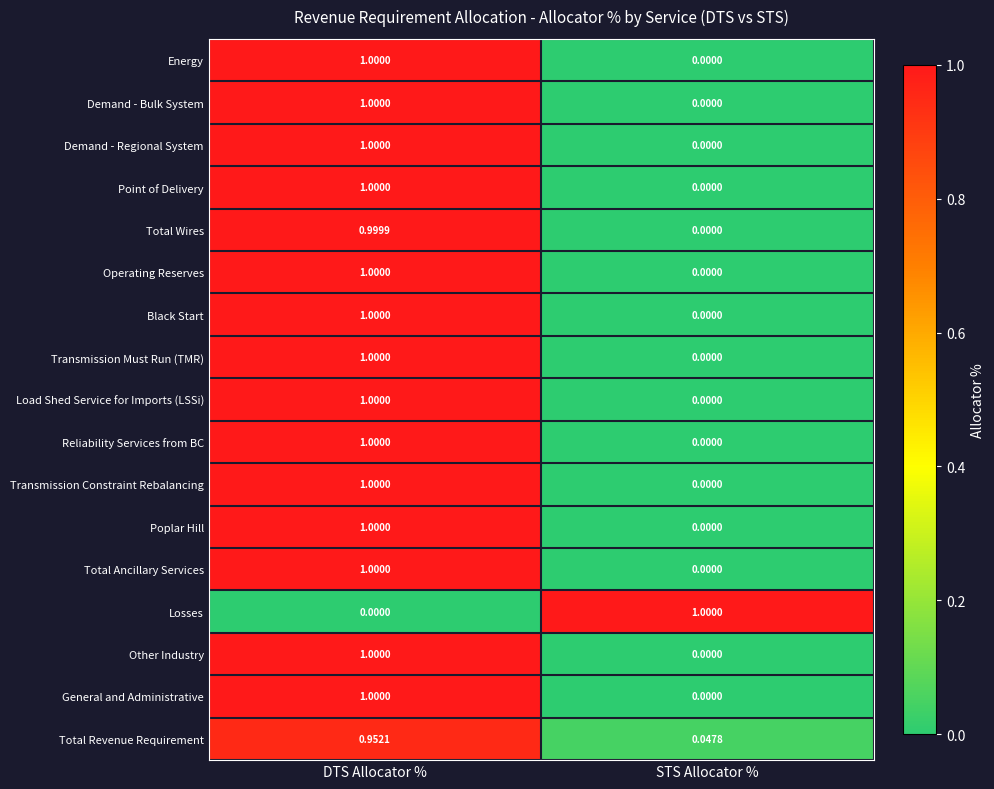

List the labels in order of Total Revenue Requirement value, smallest first.

STS Allocator %, DTS Allocator %